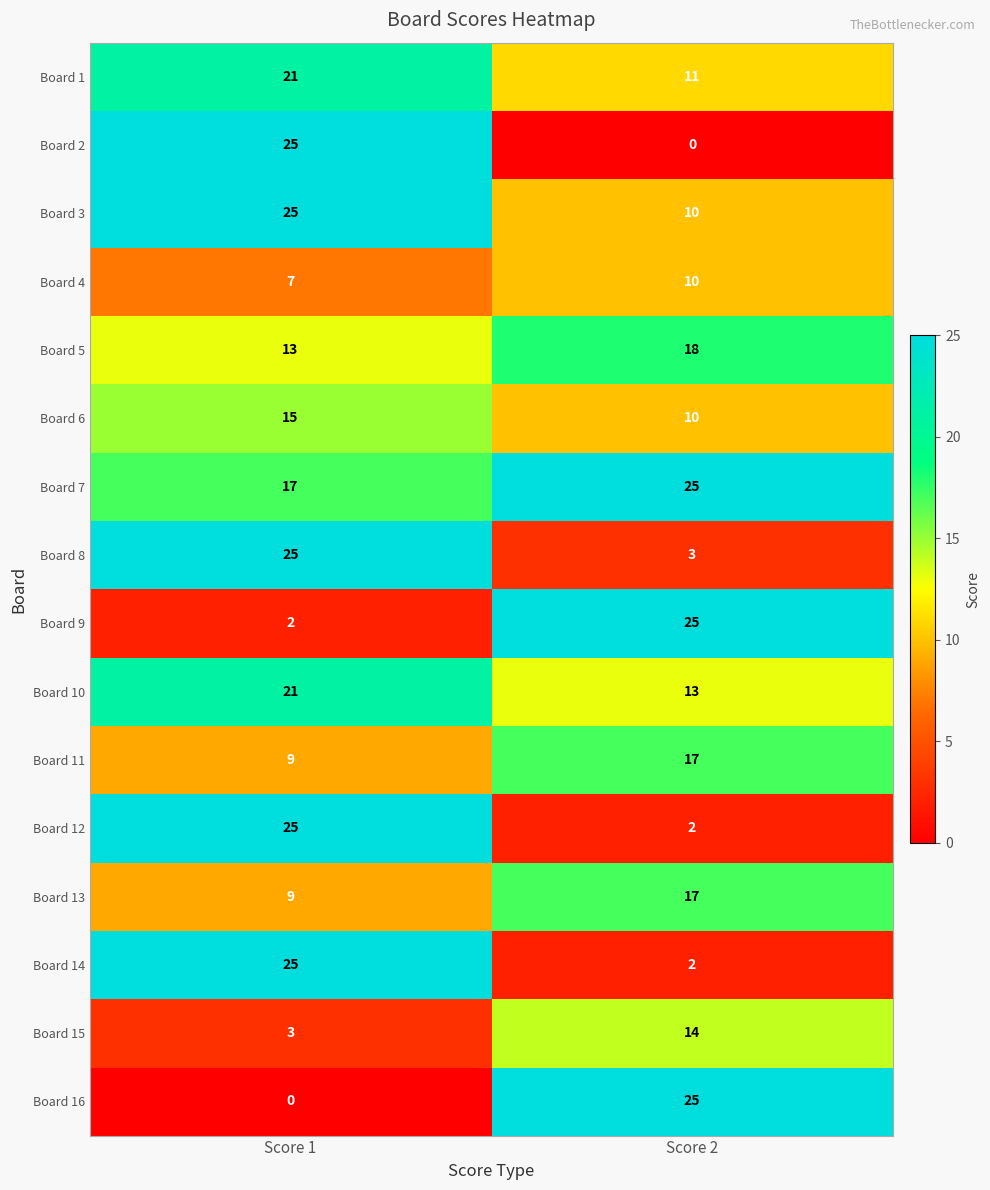

What is the spread (max minus min) of values at Score 2?

25